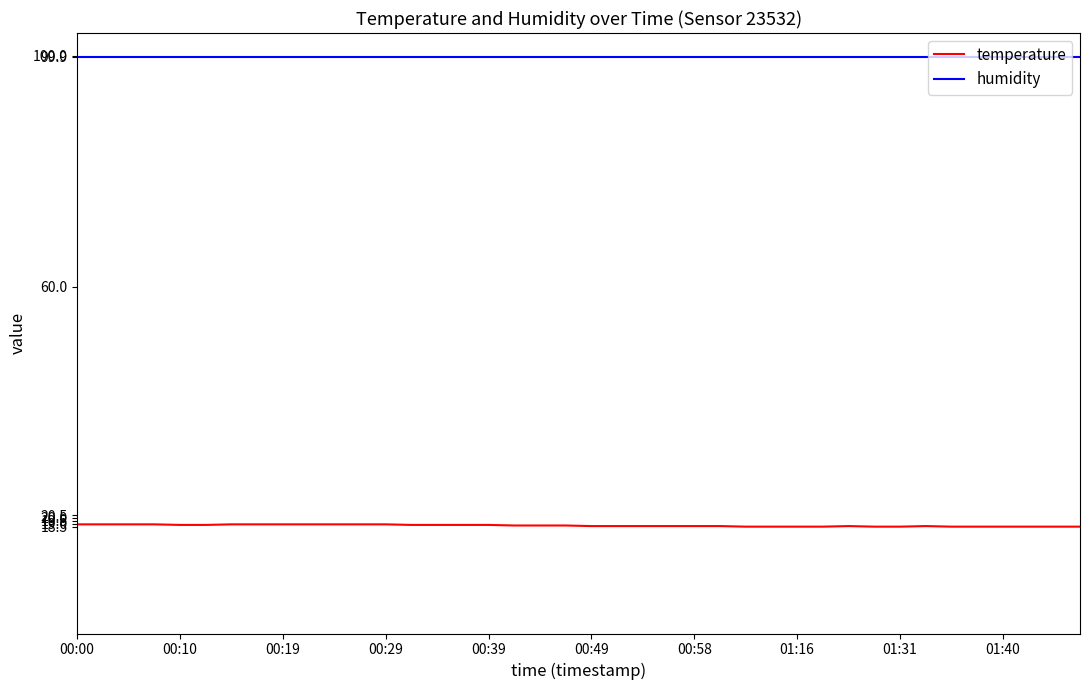

Rank the series by their maximum value, from lowest to highest.

temperature, humidity